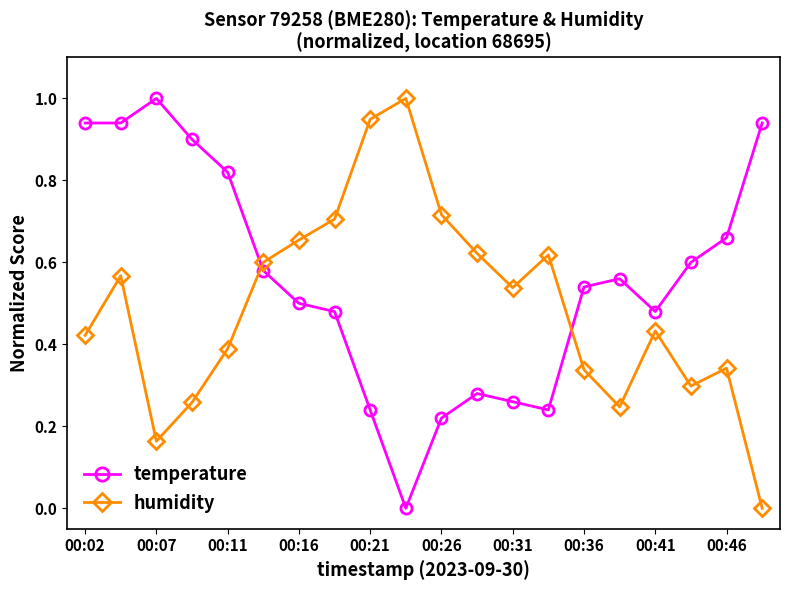

After their last crossing, which series has the higher values: humidity or temperature?

temperature